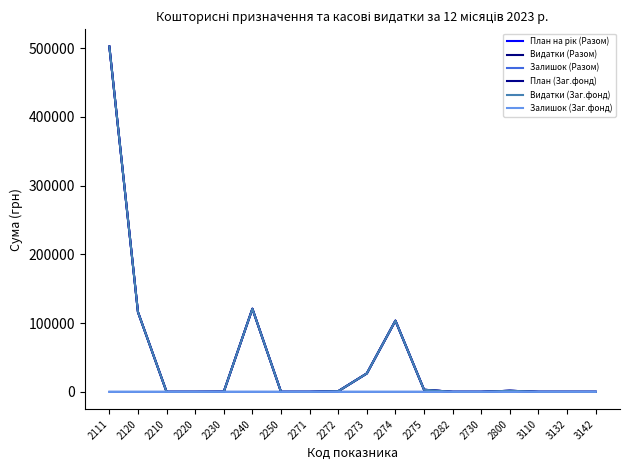

At how many categories does at least one series exceed 377354?

1